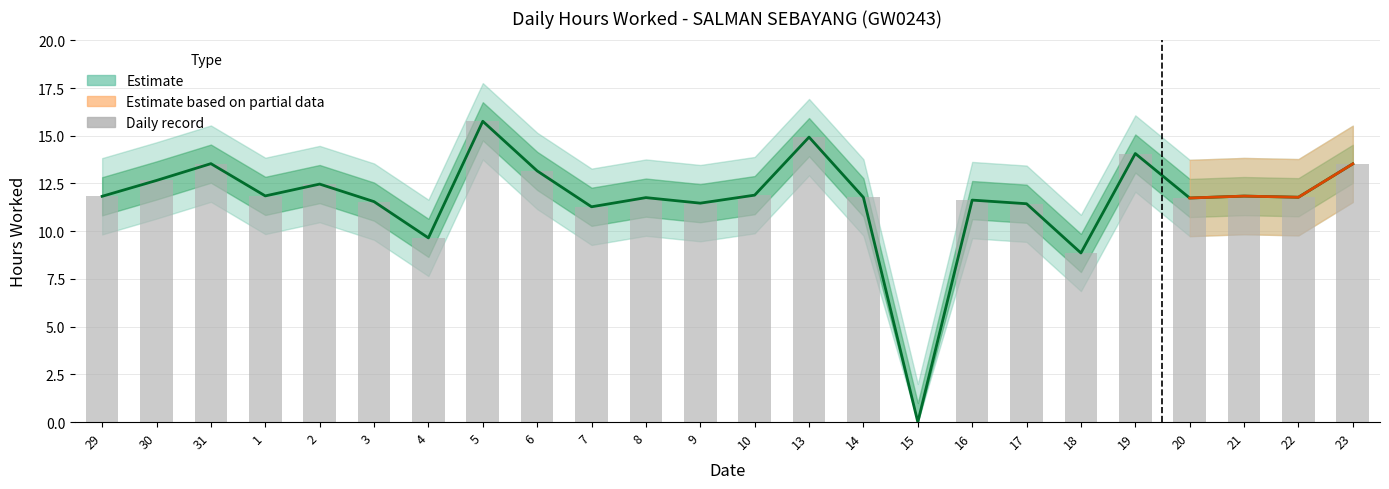

Between 13 and 14, which is larger?

13